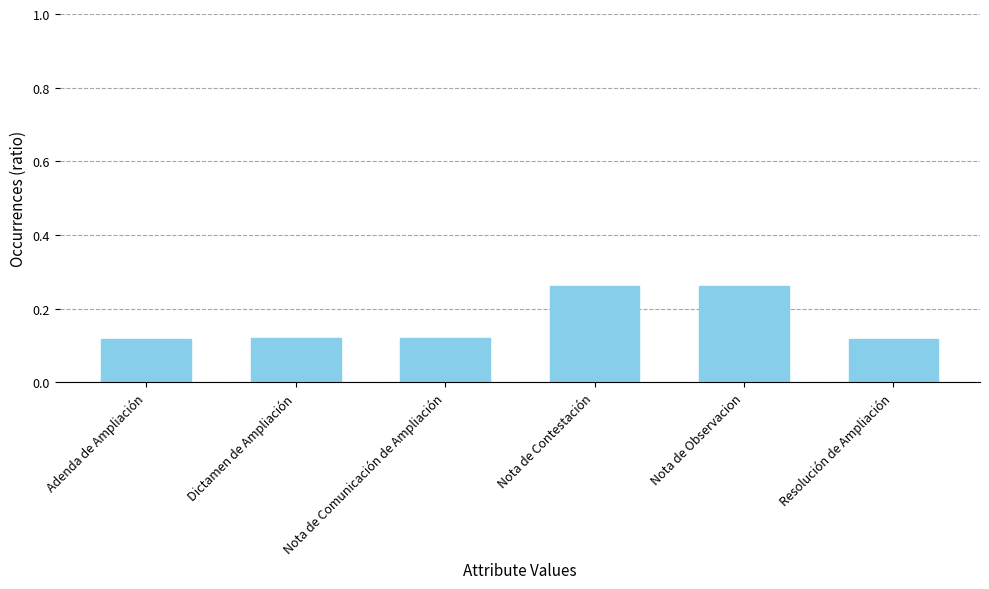

What is the sum of the values at Nota de Contestación and Adenda de Ampliación?

0.4